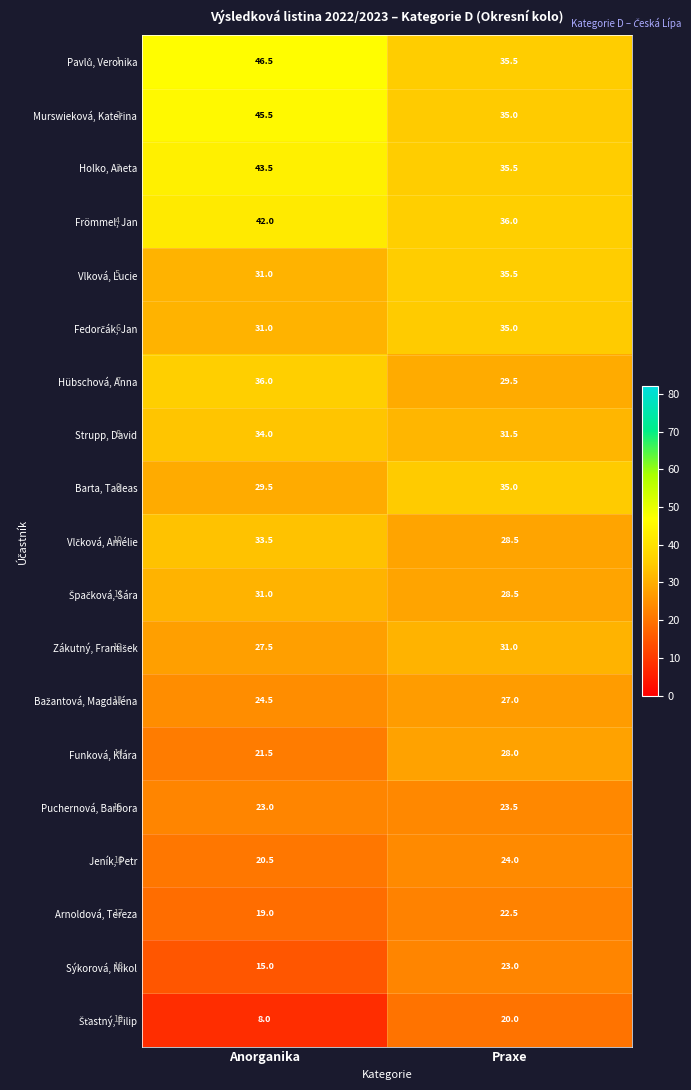

What is the spread (max minus min) of values at Praxe?

16.0